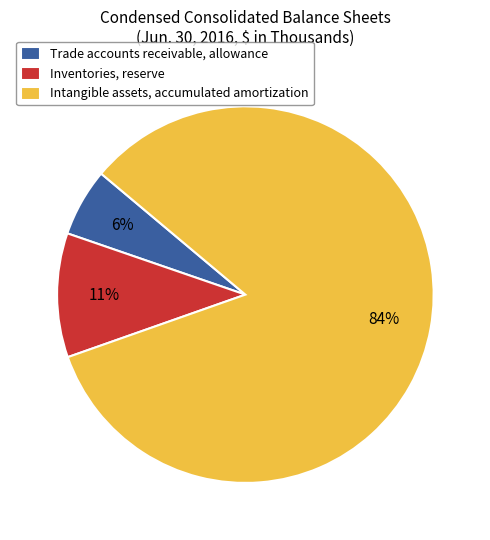

To the nearest percent, what is the combined percentage of Inventories, reserve and Intangible assets, accumulated amortization?

94%